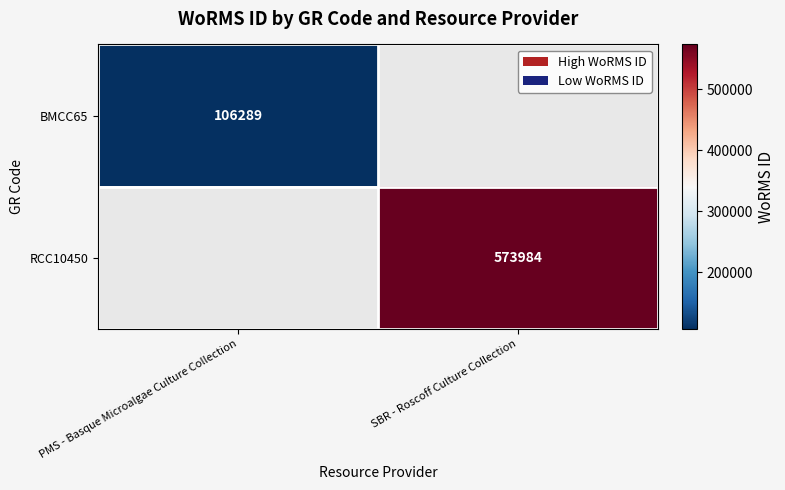

The RCC10450 series shows 573984 at SBR - Roscoff Culture Collection. True or false?

True